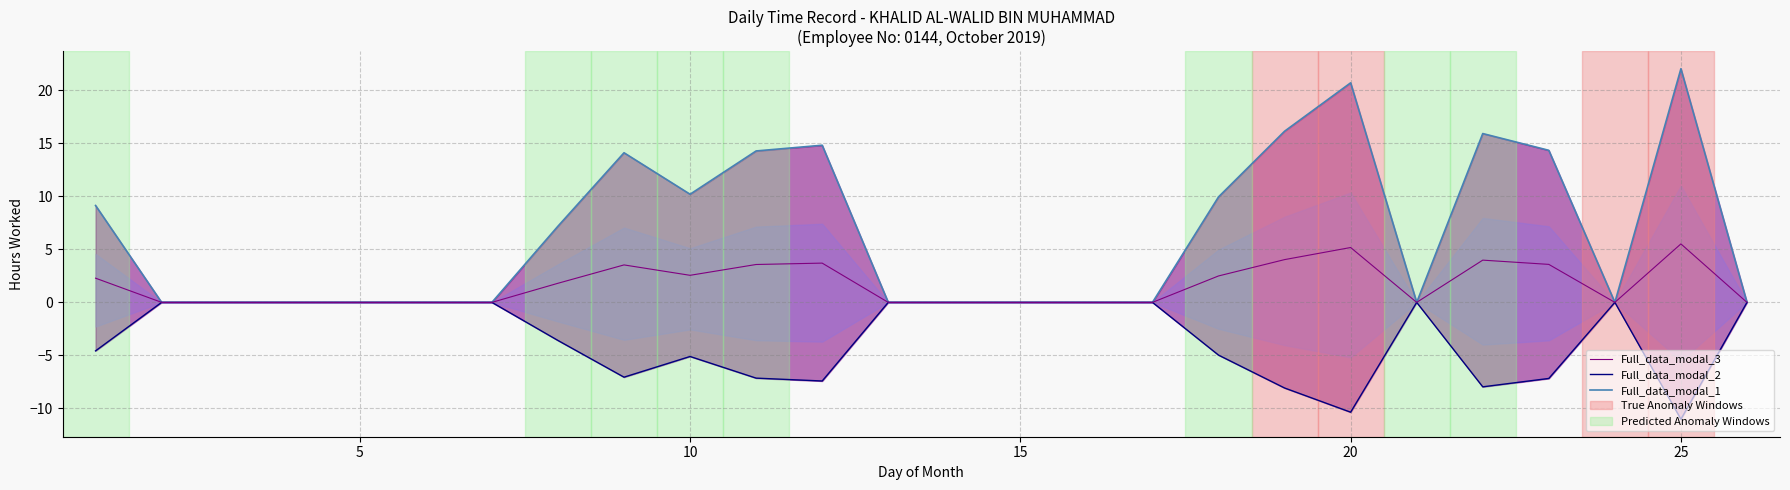

True or false: Full_data_modal_3 and Full_data_modal_2 intersect in this chart.

False